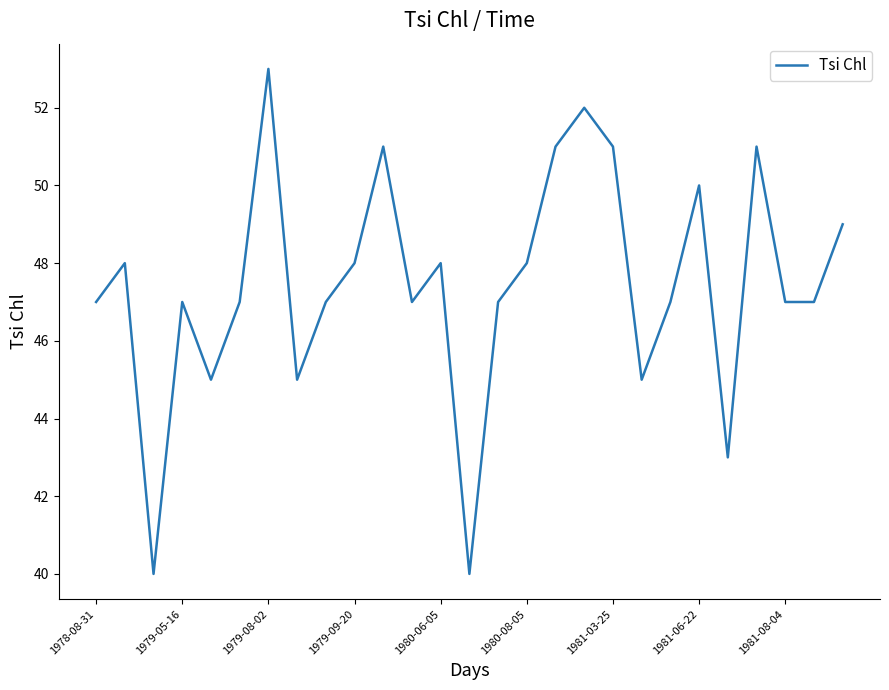

What is the minimum value shown in the chart?

40